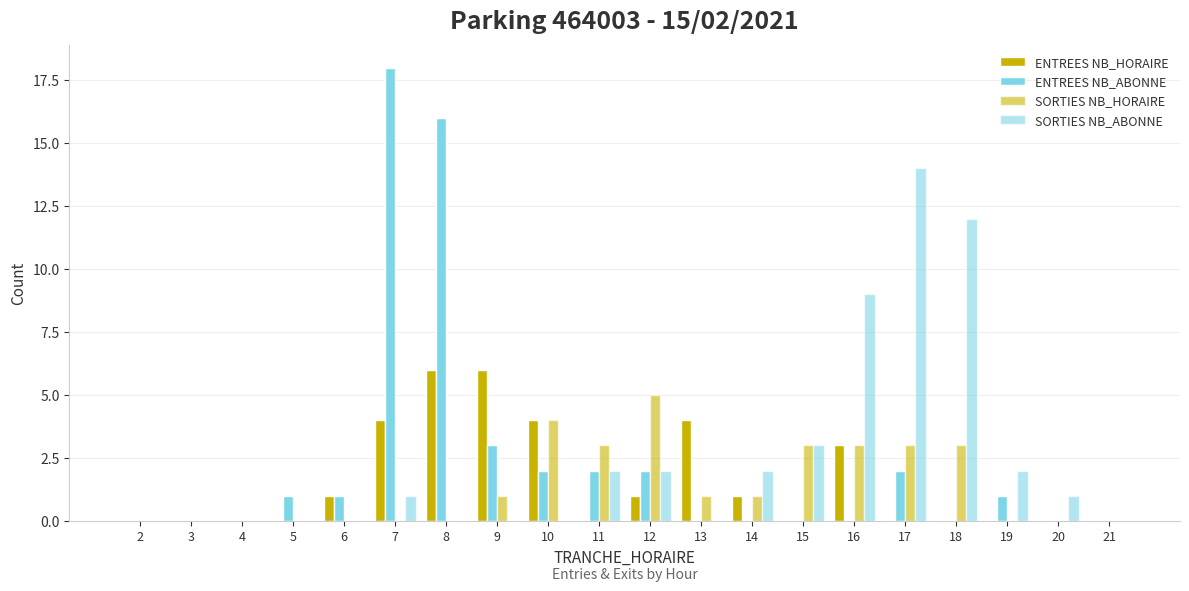

What is the difference between the highest and lowest values at 14?

2